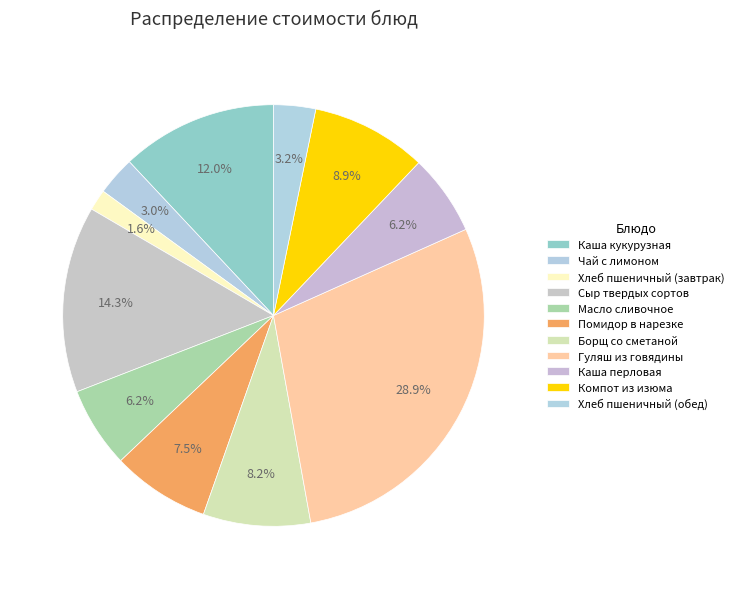

Rank the categories by value from highest to lowest.

Гуляш из говядины, Сыр твердых сортов, Каша кукурузная, Компот из изюма, Борщ со сметаной, Помидор в нарезке, Масло сливочное, Каша перловая, Хлеб пшеничный (обед), Чай с лимоном, Хлеб пшеничный (завтрак)